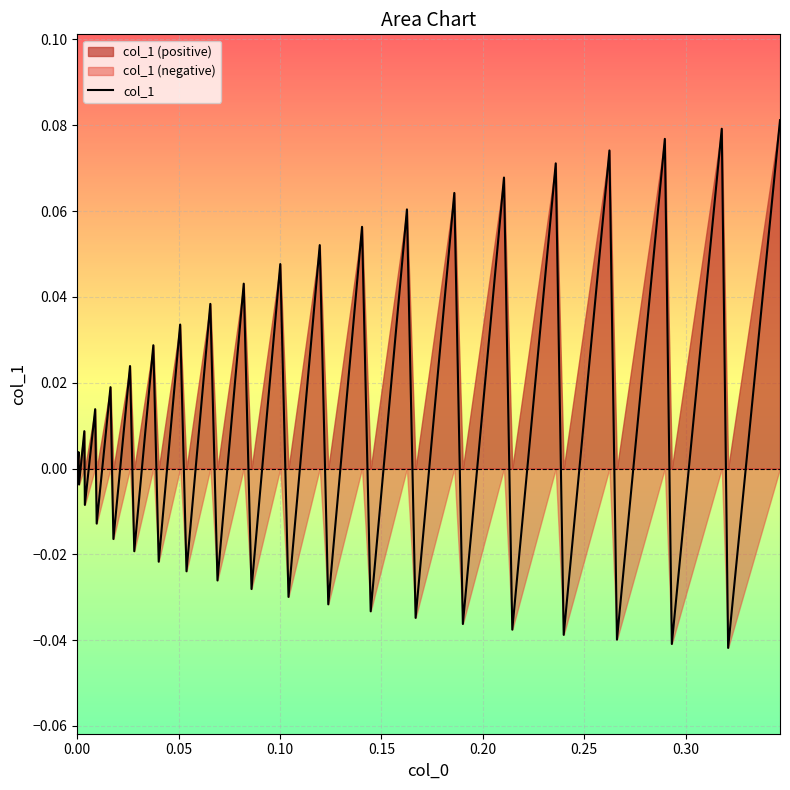

The chart shows a value of 0.1 at 37. True or false?

False